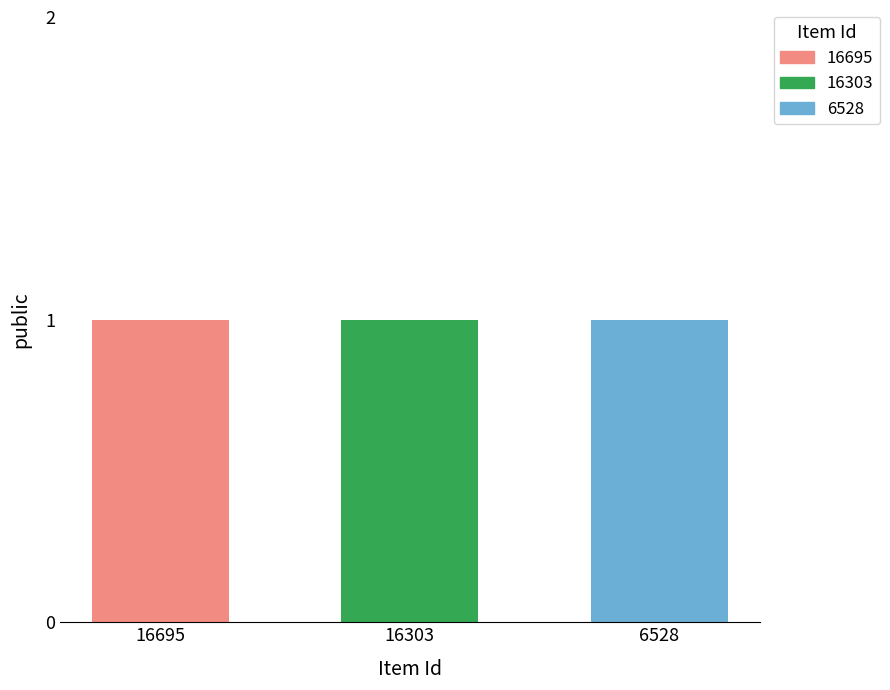

At how many categories does at least one series exceed 0?

3